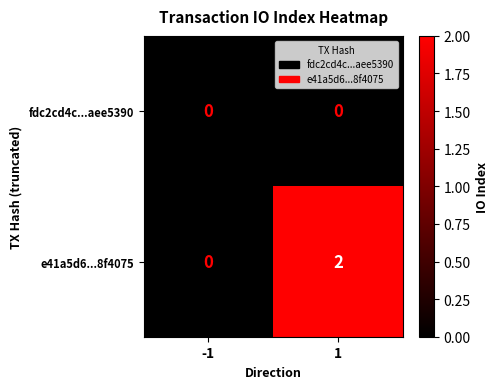

Is it true that fdc2cd4c...aee5390 equals 0 at 1?

True